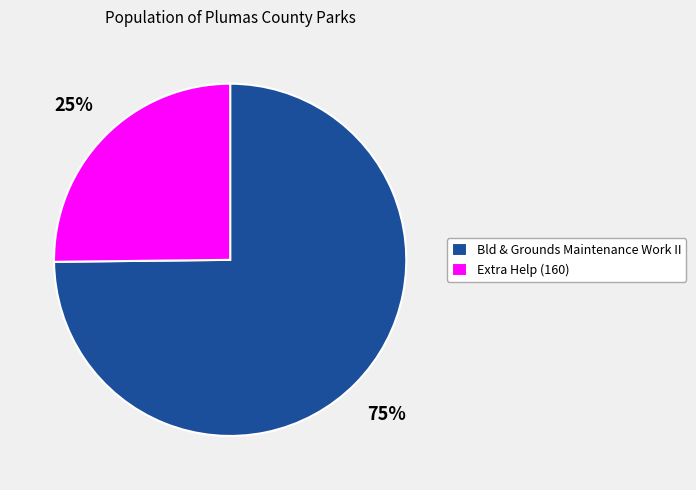

The Bld & Grounds Maintenance Work II slice represents 63% of the pie. True or false?

False